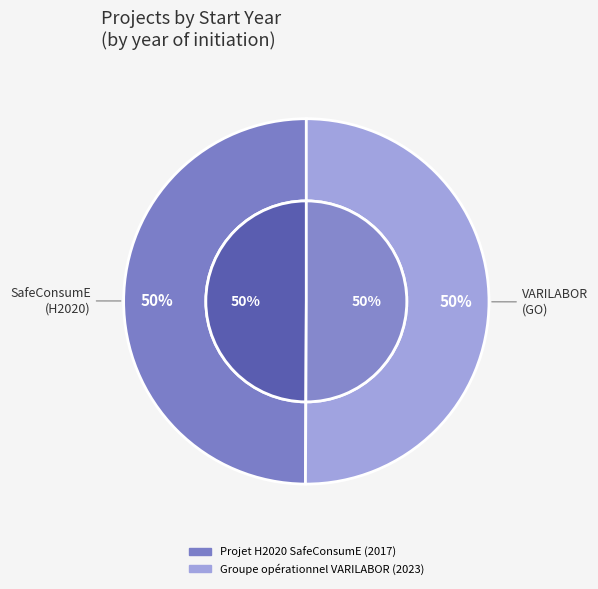

Do Groupe opérationnel VARILABOR and Projet H2020 SafeConsumE together represent more than half of the pie?

Yes